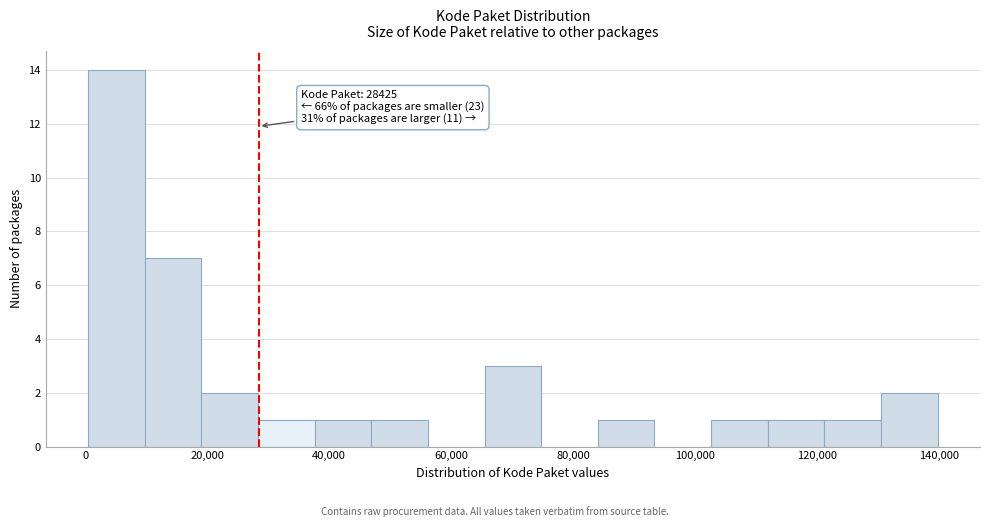

Which range on the x-axis has the tallest bar?

0 to 10000